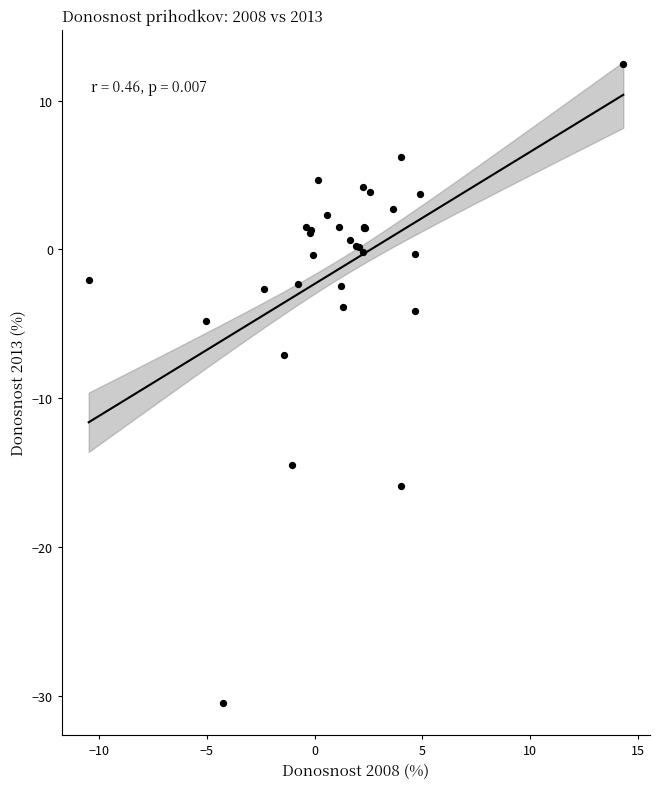

What Y value in the scatter plot is closest to -9?

-7.1